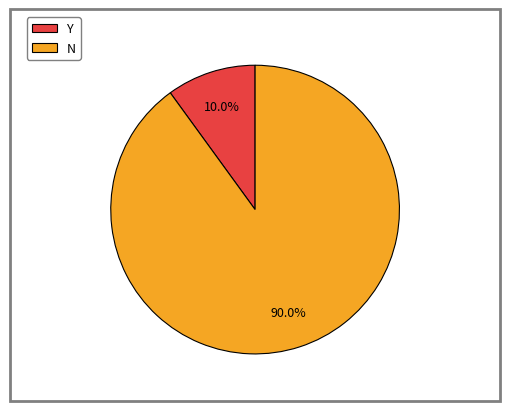

Which category accounts for the majority?

N